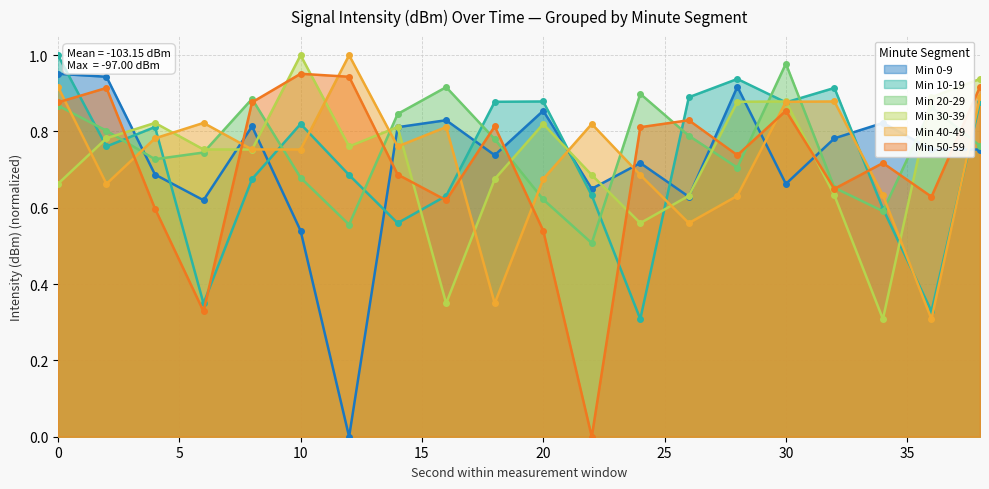

Does the chart display data point markers on the line(s)?

Yes